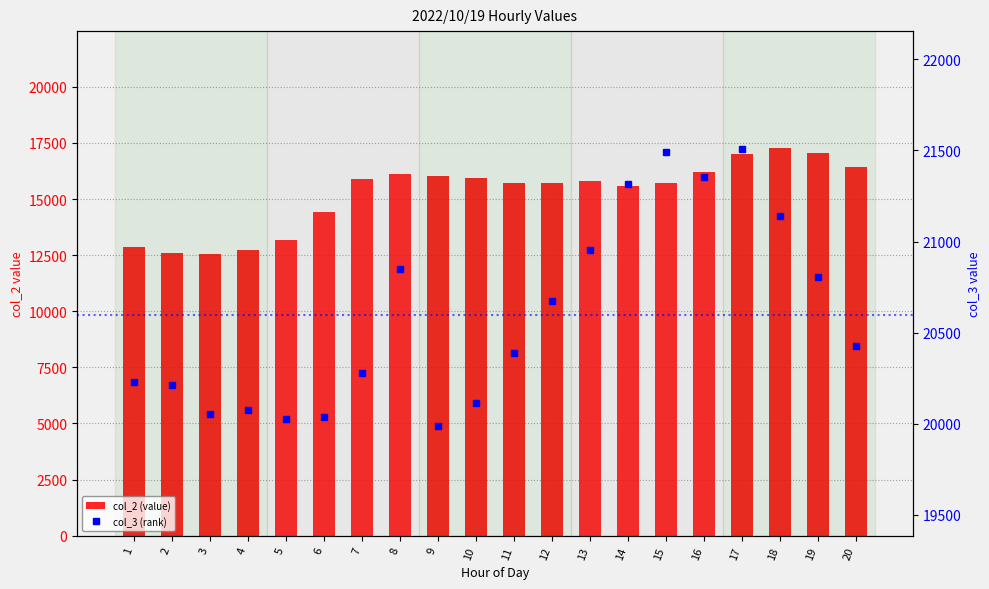

At 18, list the series in order from smallest to largest.

col_2 (value), col_3 (rank)